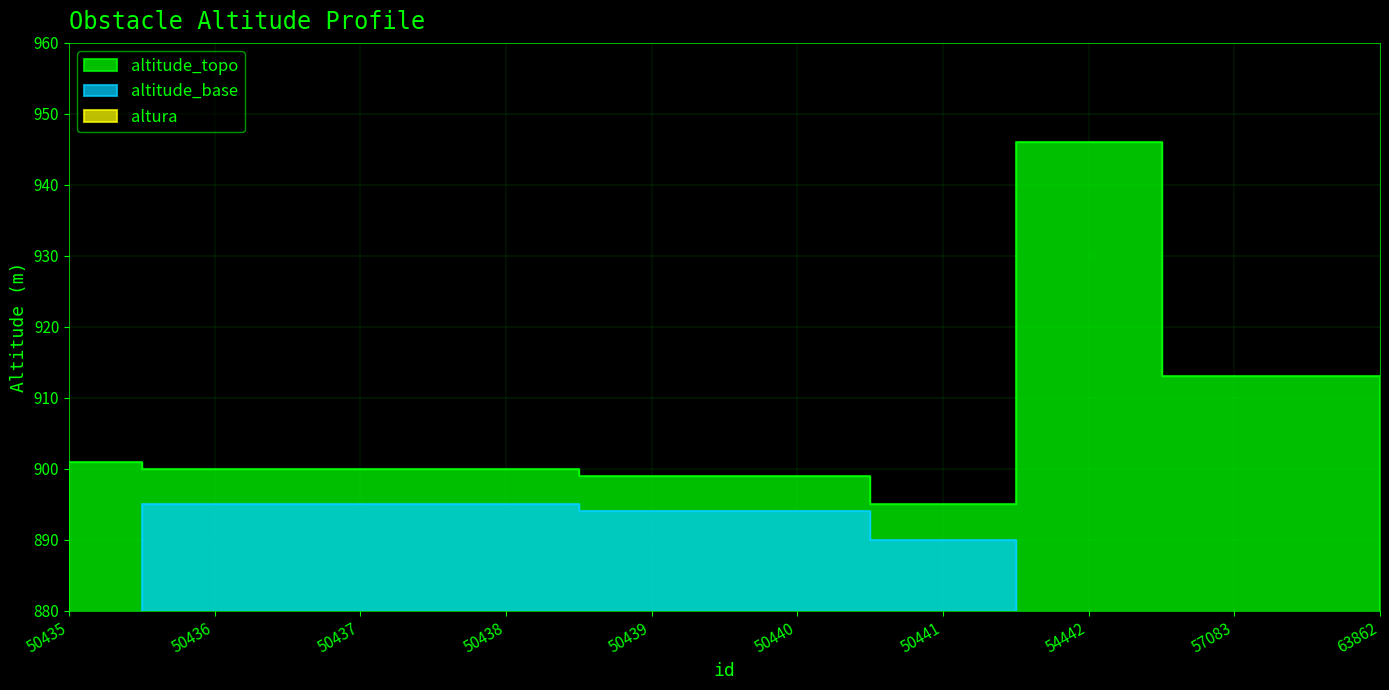

What is the average value of the altitude_base series?

536